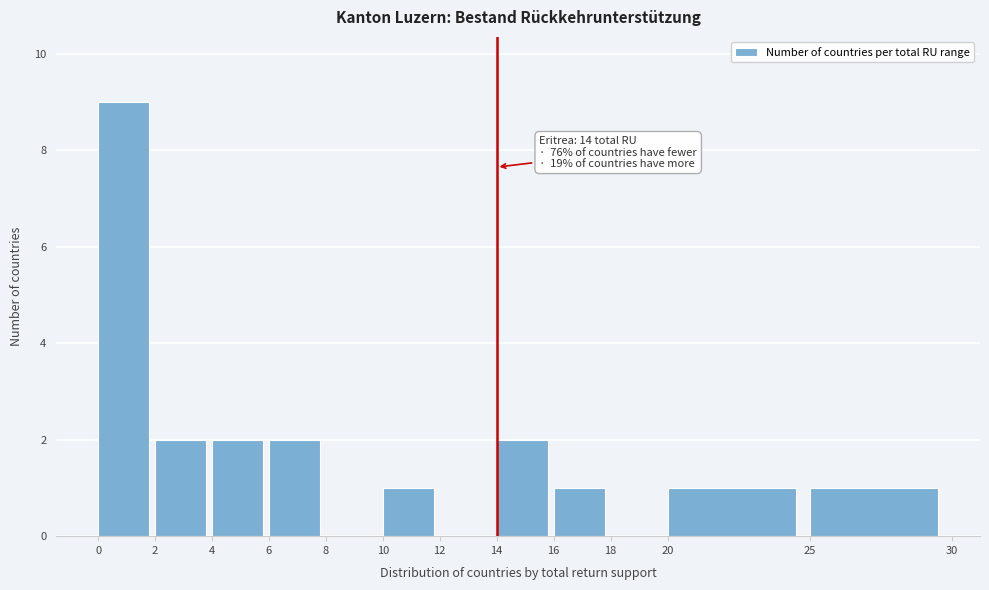

Over which range of the x-axis is the bar tallest?

0 to 2